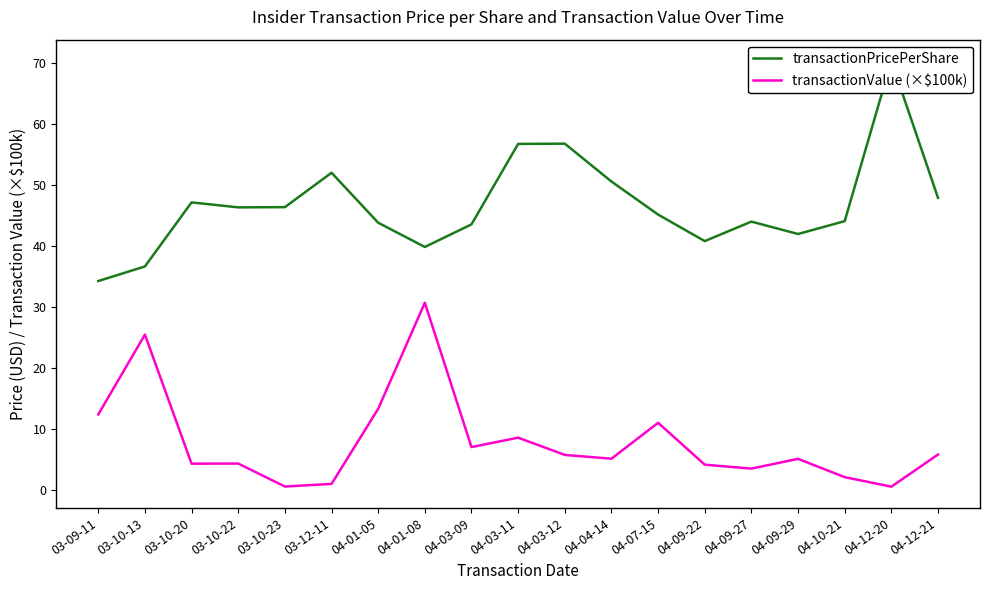

Which series has the largest total across all categories?

transactionPricePerShare